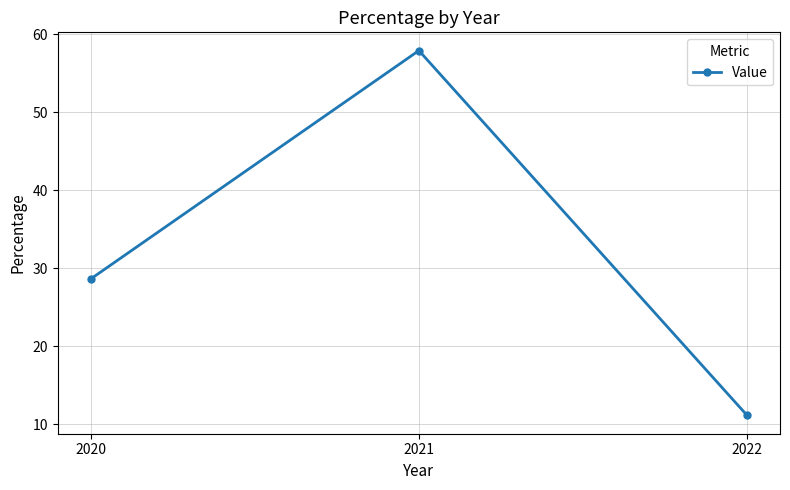

Where does the data first go above 28?

2020